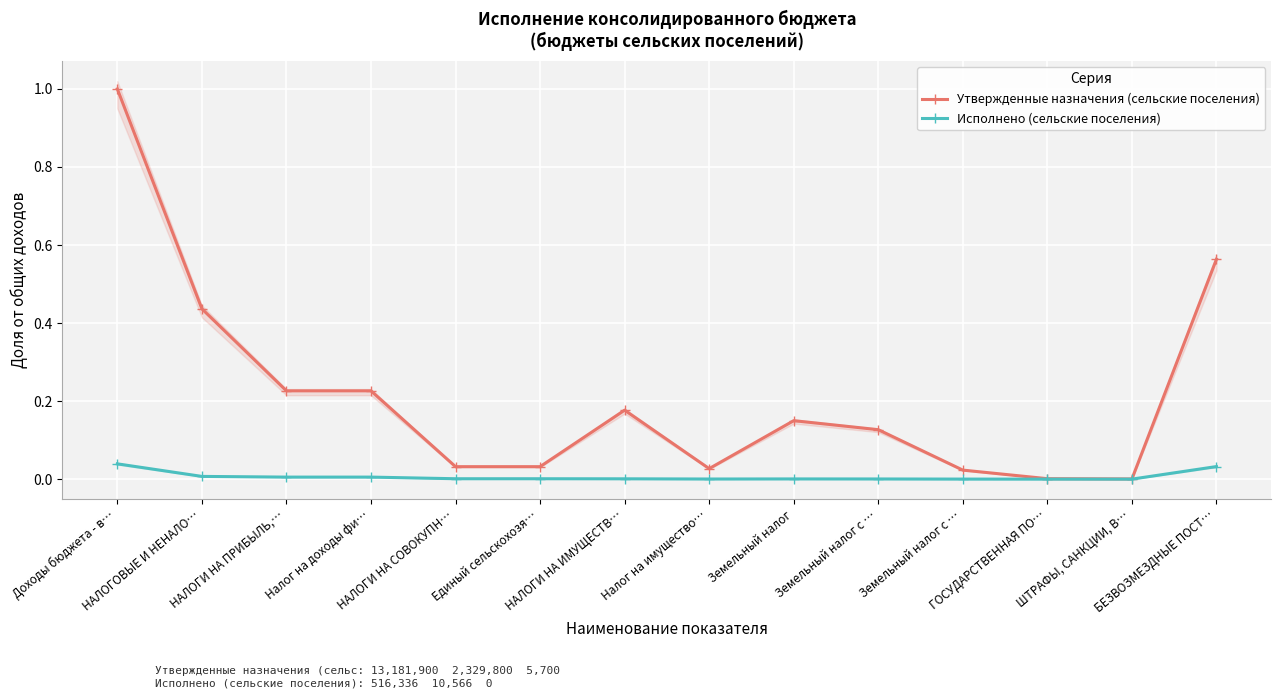

The value of Утвержденные назначения (сельские поселения) at НАЛОГИ НА СОВОКУПН… is 0.0. True or false?

False